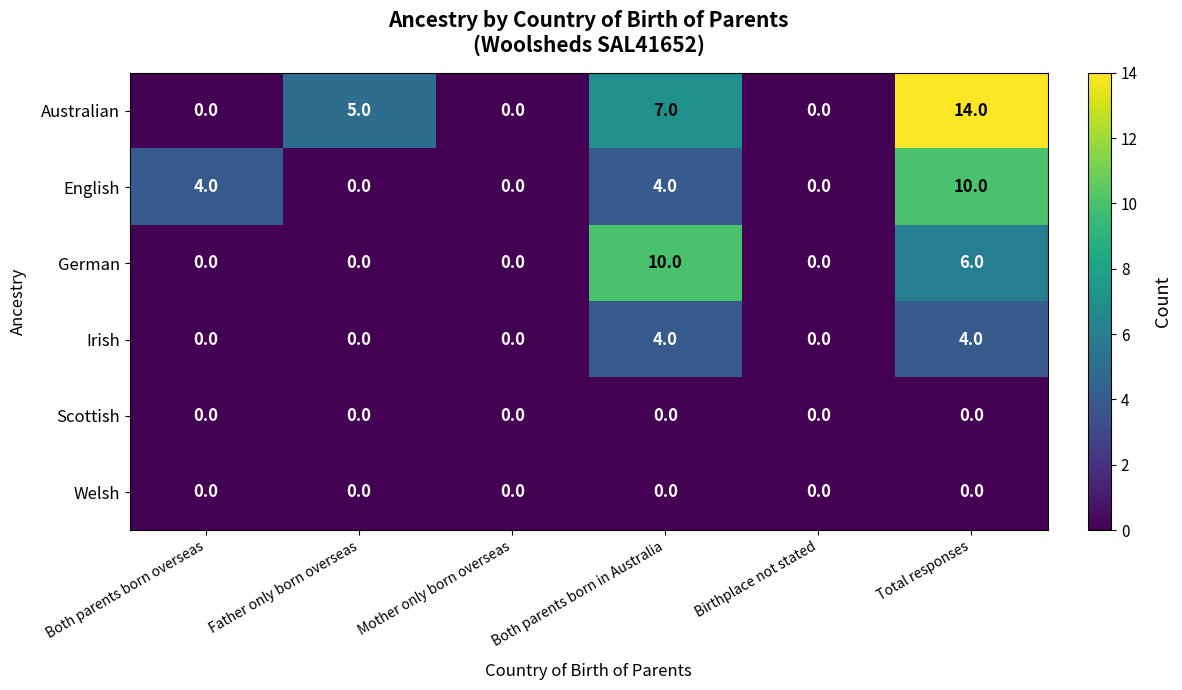

Which series has the widest spread of values?

Australian